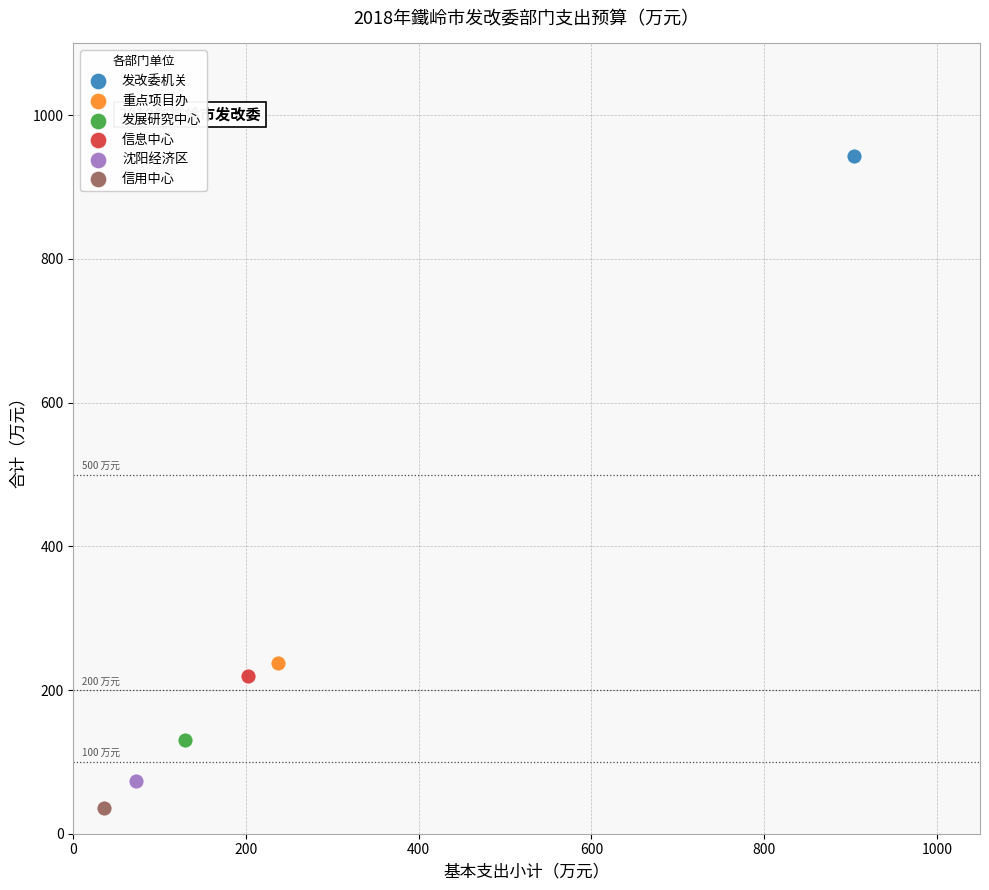

What are all the series names shown in the legend?

发改委机关, 重点项目办, 发展研究中心, 信息中心, 沈阳经济区, 信用中心